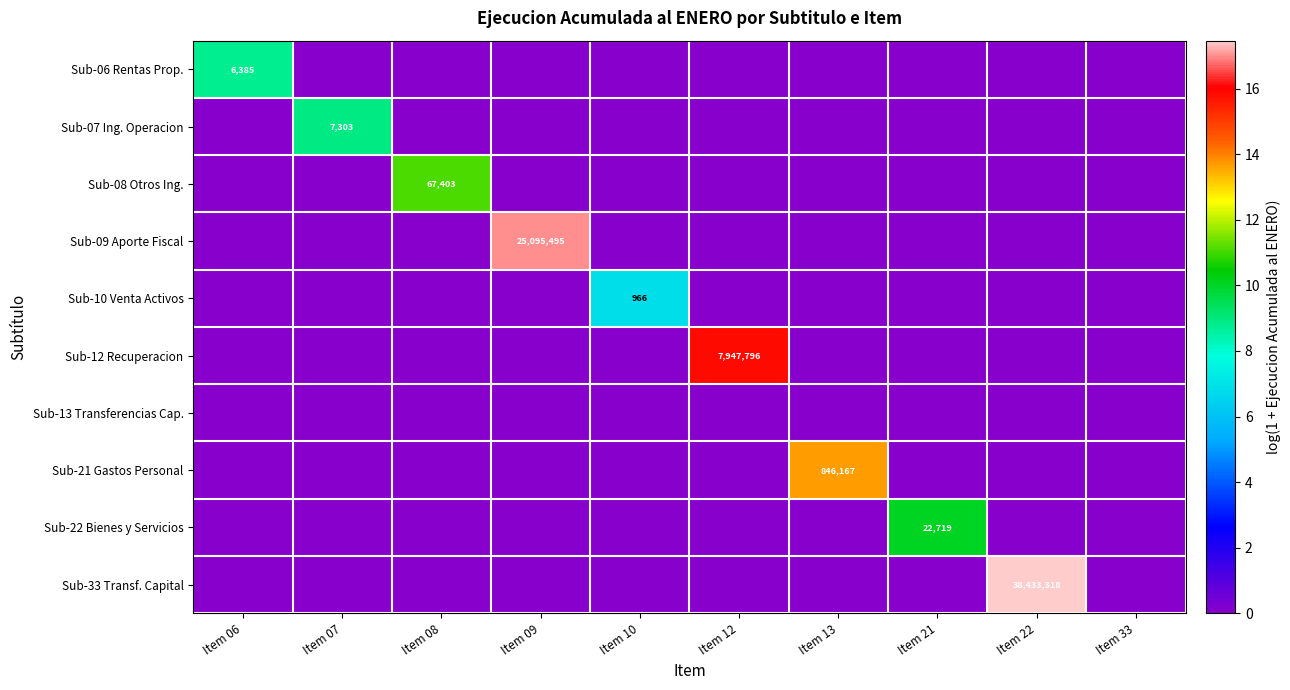

Between Item 21 and Item 13, which is larger?

Item 21